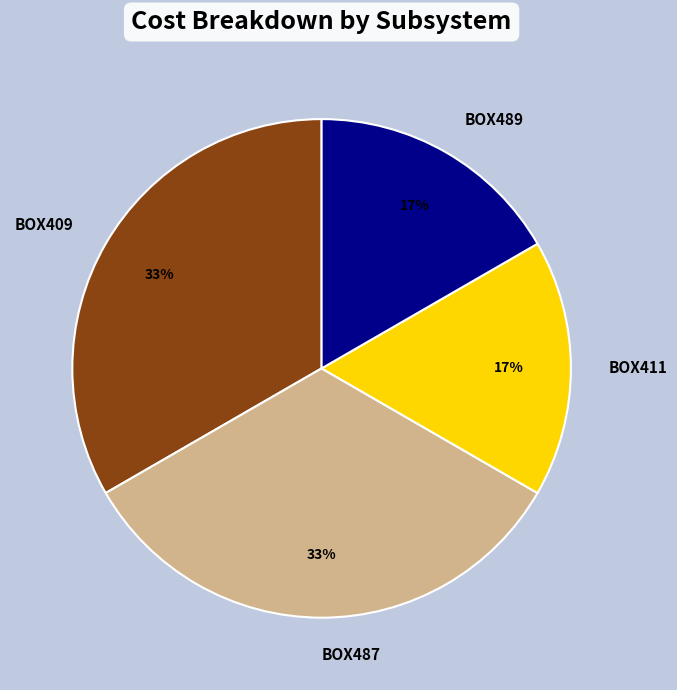

How many segments does this pie chart have?

4